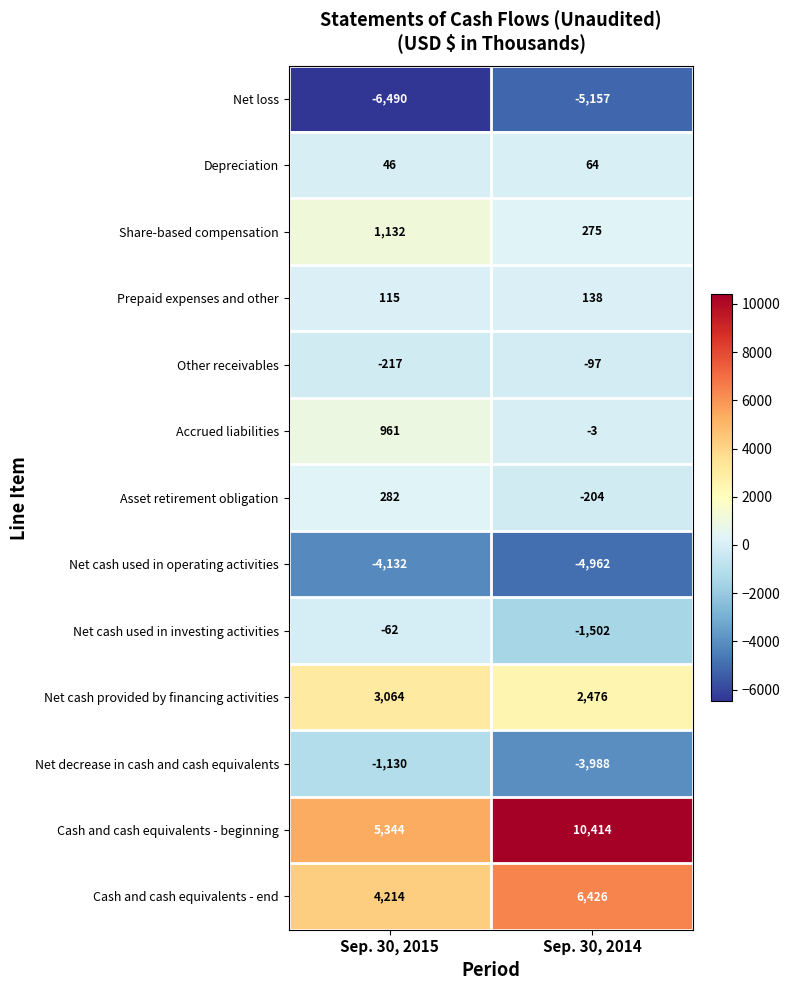

The Net loss series shows -3190 at Sep. 30, 2015. True or false?

False